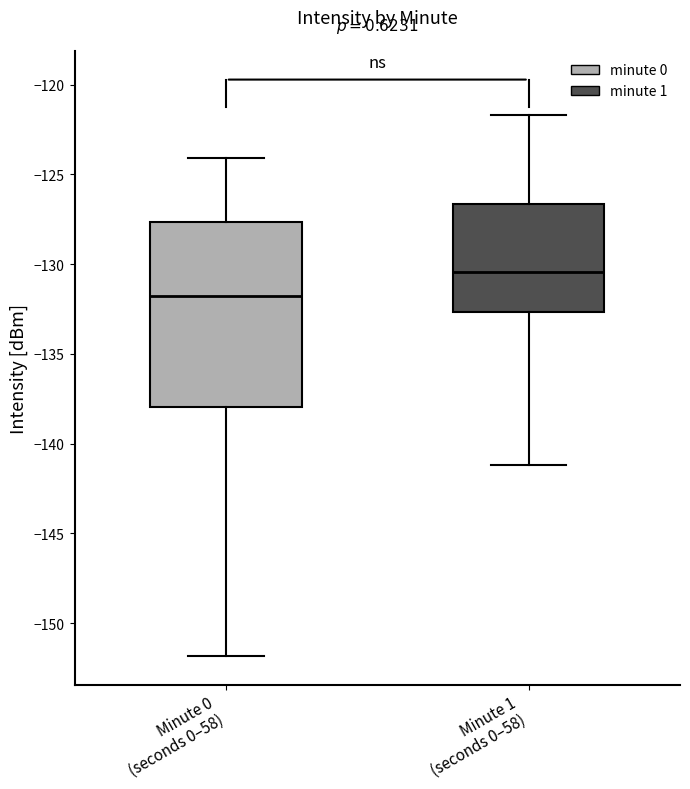

Reading left to right, read every box against the y-axis: the position of its median line, the range the box covers, and the ends of its whiskers. The values are not printed on the chart, so give them approximately, as read against the axis.

Minute 0 (seconds 0–58): median -132.0, box -138.0 to -127.5, whiskers -152.0 to -124.0
Minute 1 (seconds 0–58): median -130.5, box -132.5 to -126.5, whiskers -141.0 to -121.5